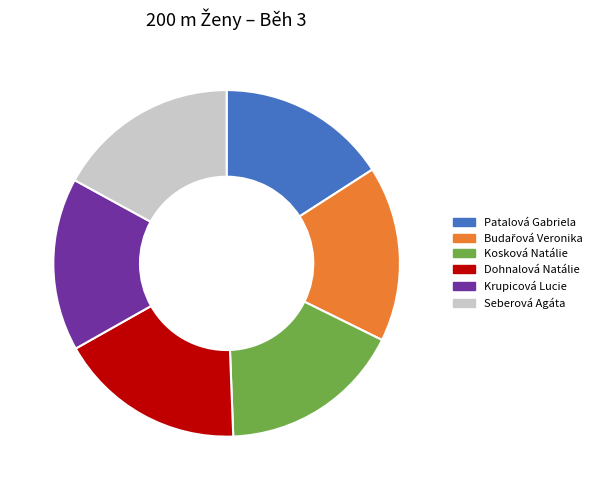

Is Seberová Agáta the majority of the pie?

No